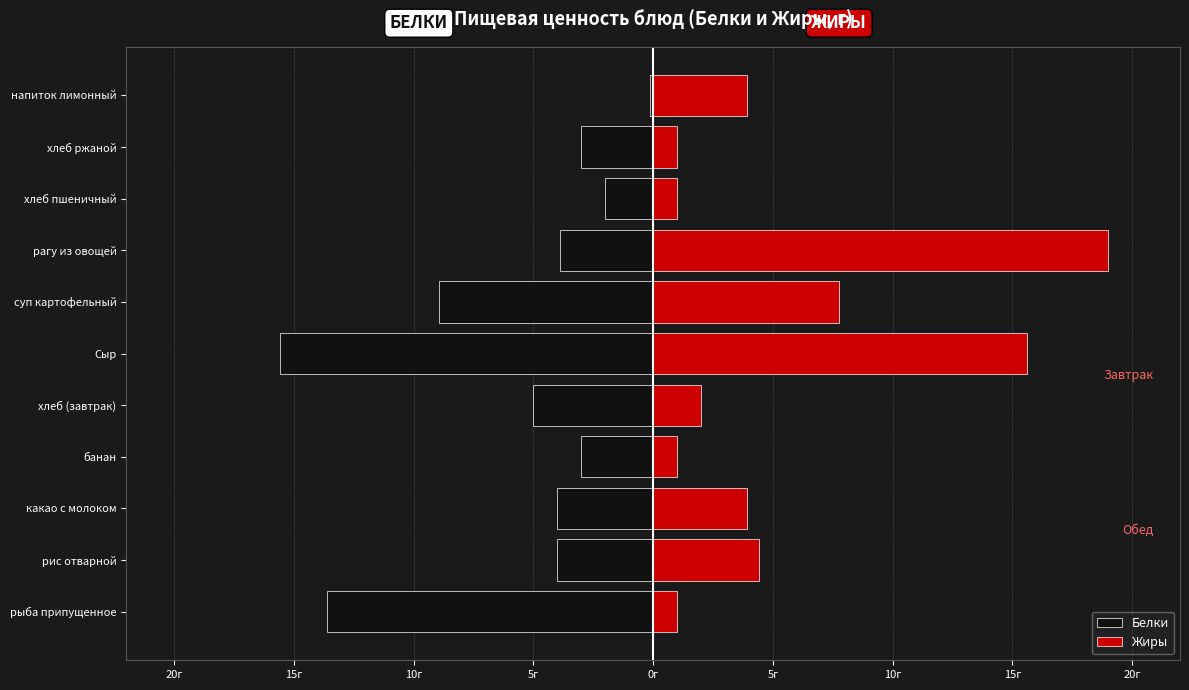

What is the smallest value displayed?

-15.6